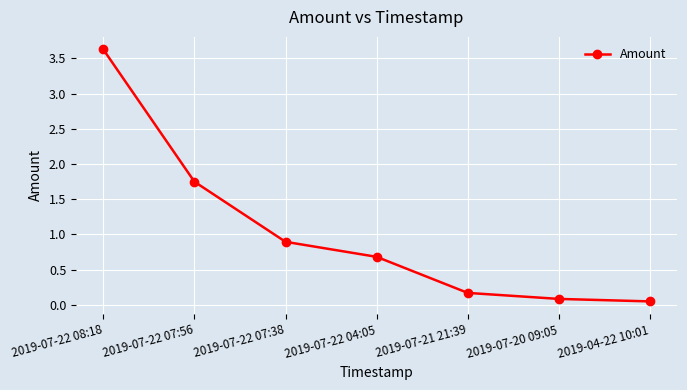

True or false: there are more than 2 points higher than both neighbors.

False